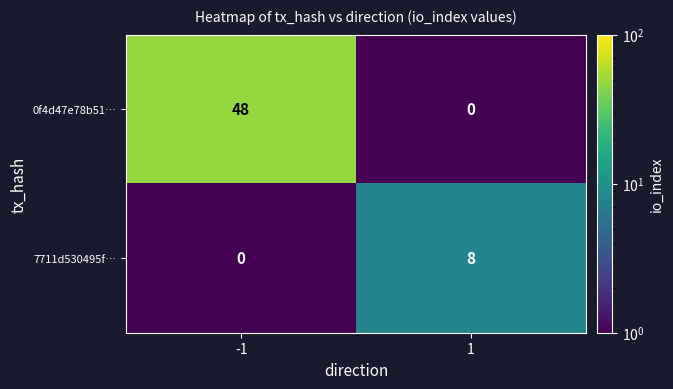

What value does the 0f4d47e78b51… series have at -1?

48